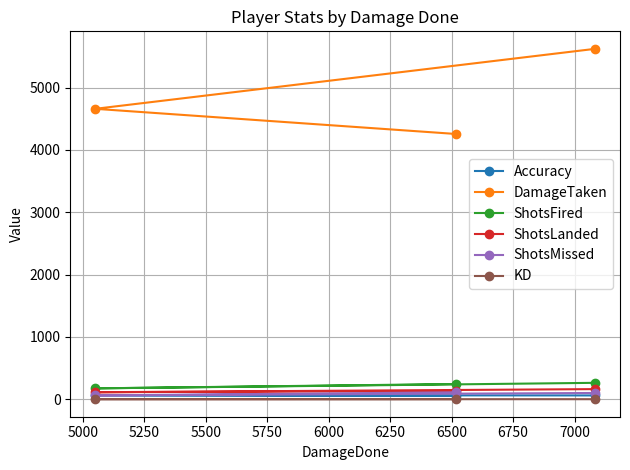

Which series has the largest range (max minus min)?

DamageTaken